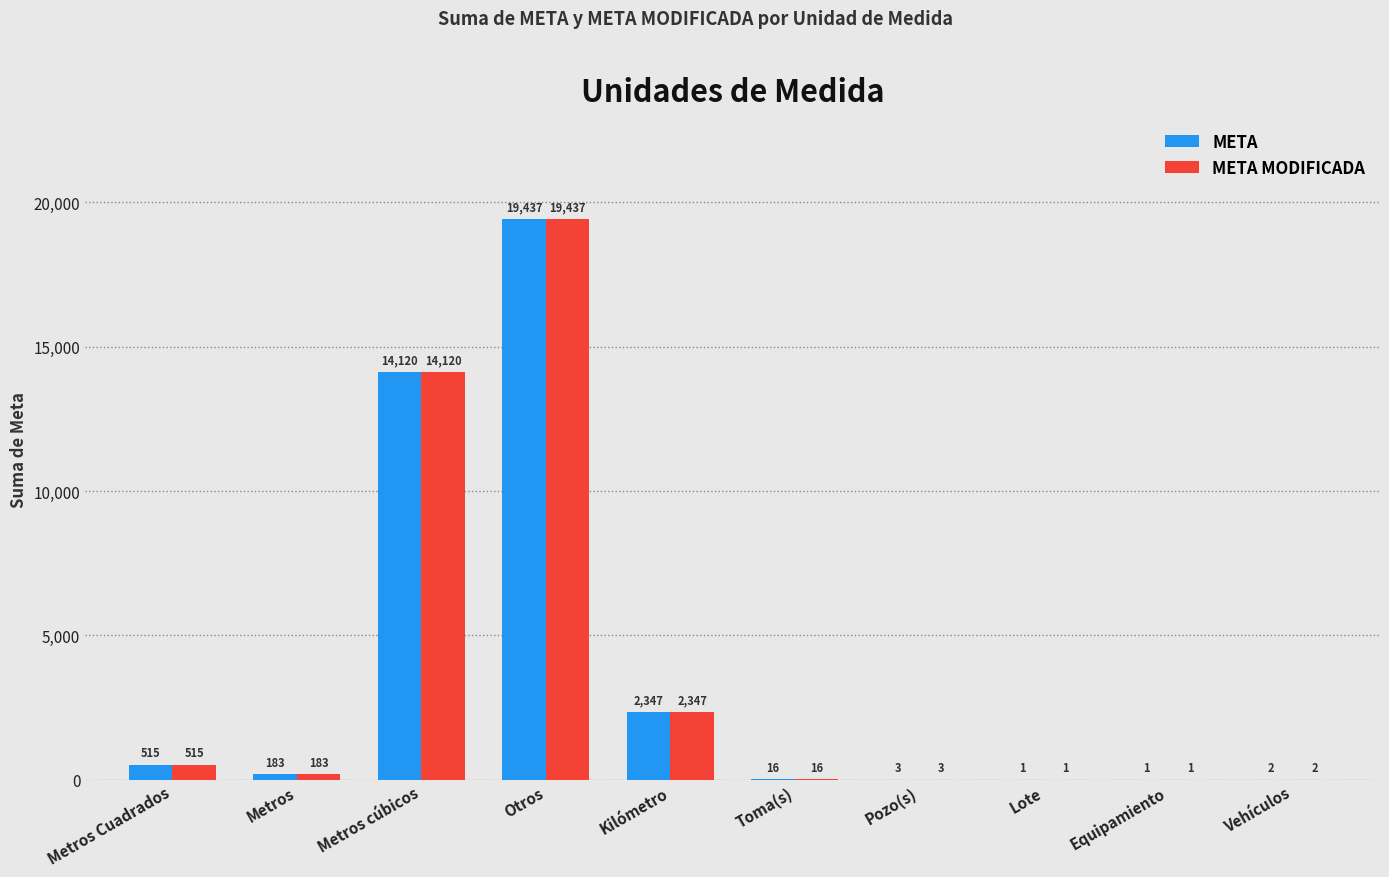

At which category is the sum across all series the highest?

Otros